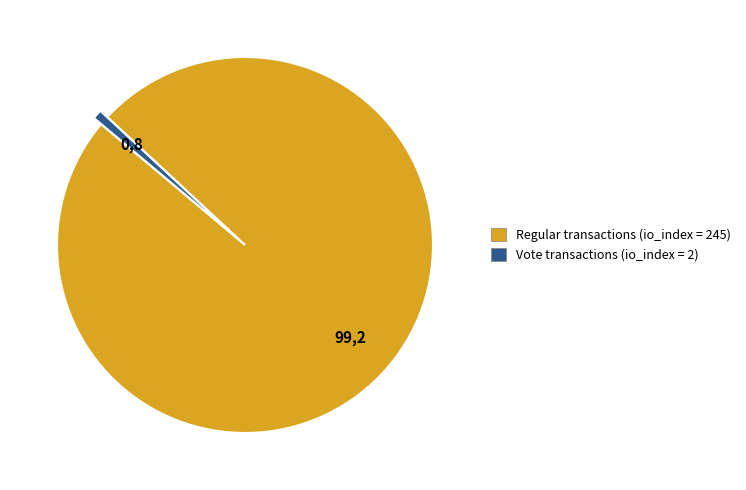

Does any single category account for the majority?

Yes